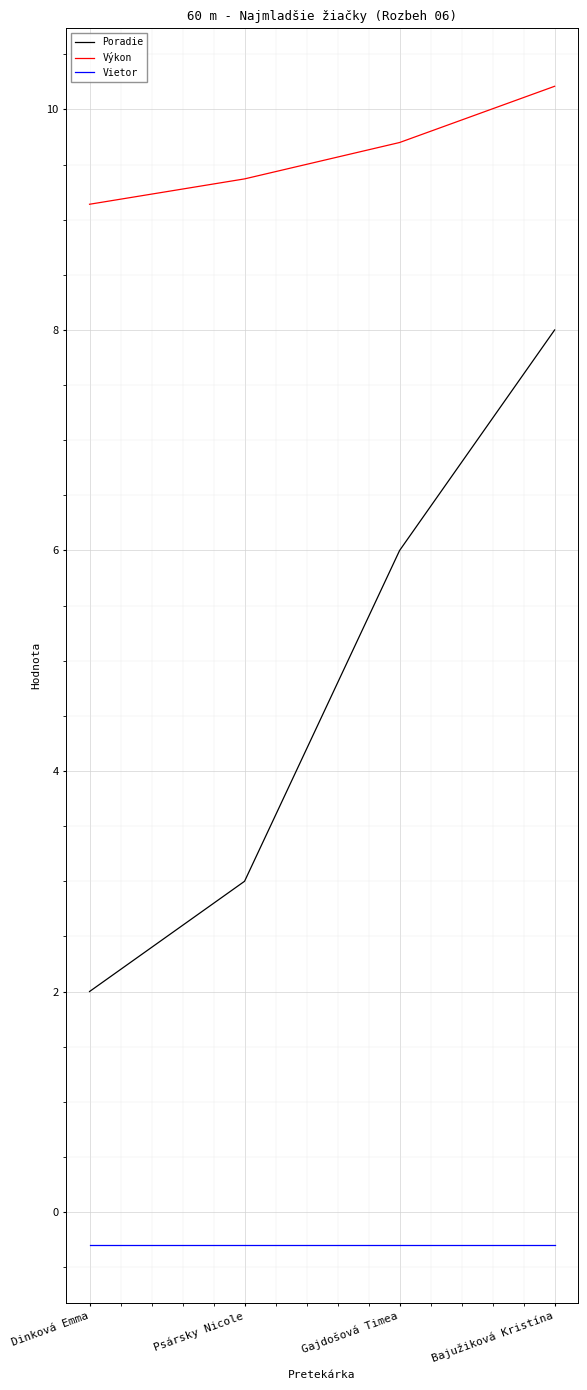

At which label is Výkon closest to 9?

Dinková Emma